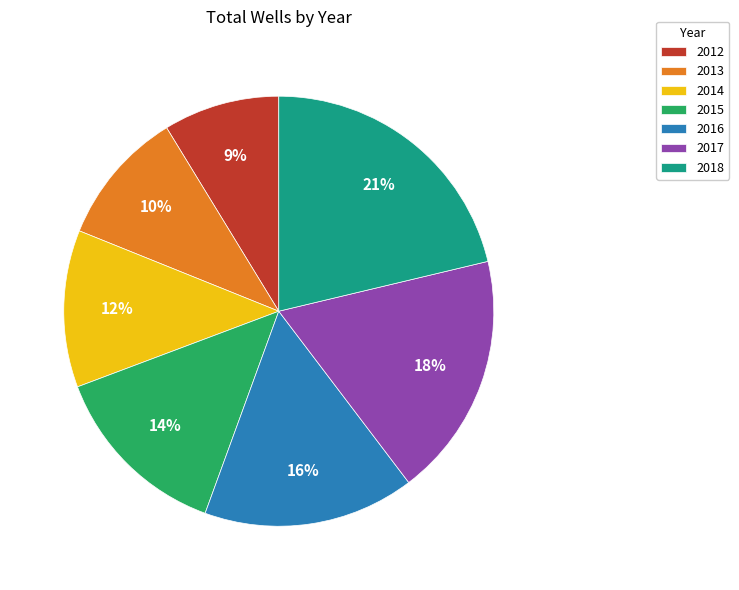

To the nearest percent, what is the difference between the 2016 and 2015 slice percentages?

2%